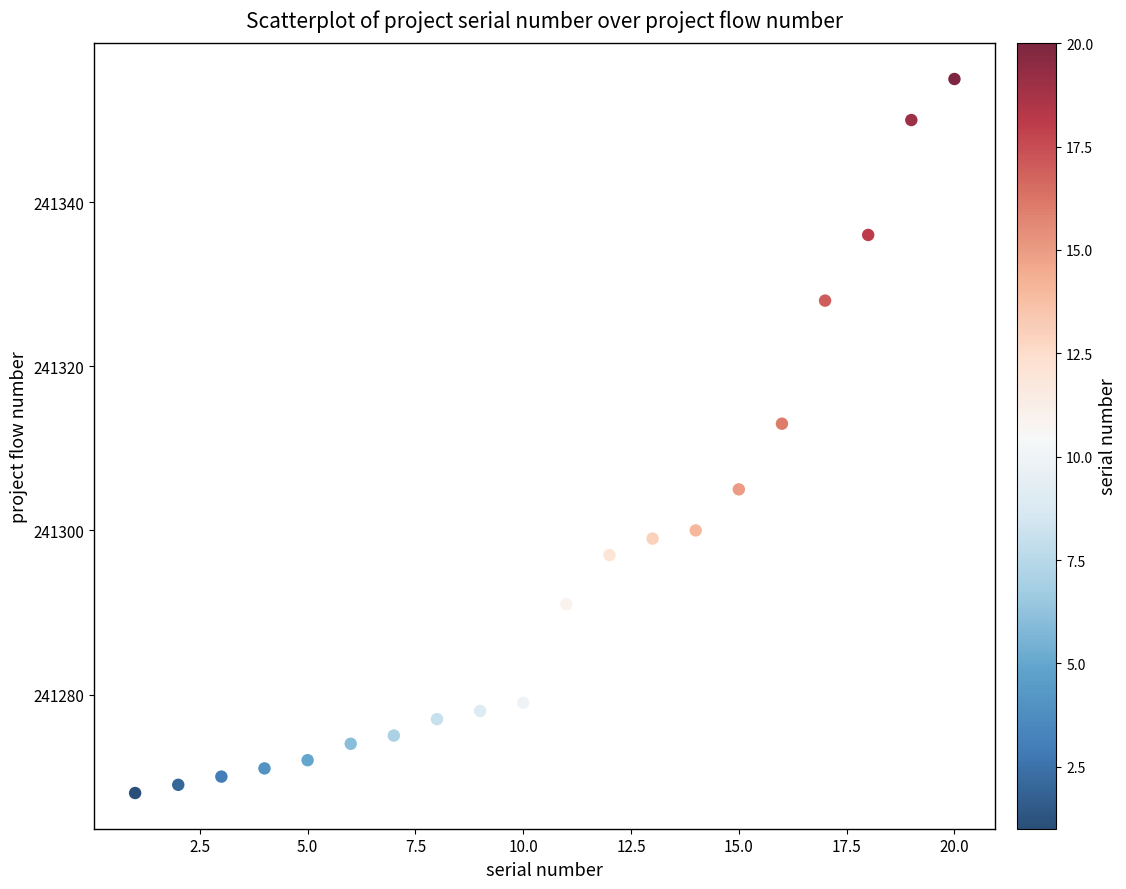

What is the range of Y values (max minus min)?

87